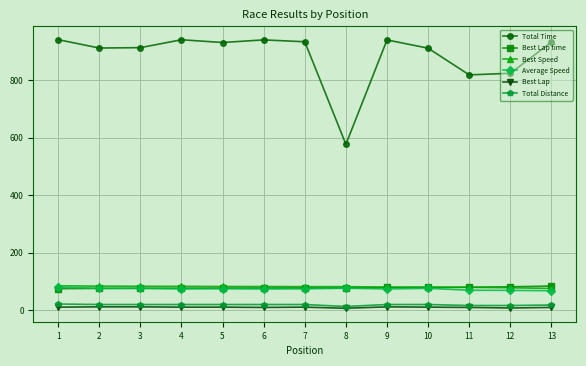

What is the spread (max minus min) of values at 2?

901.5